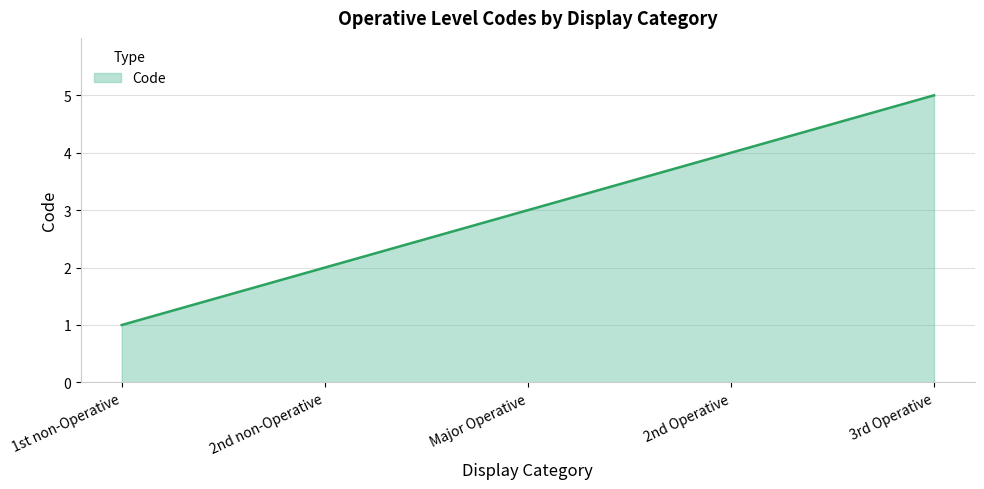

What value does the data have at Major Operative?

3